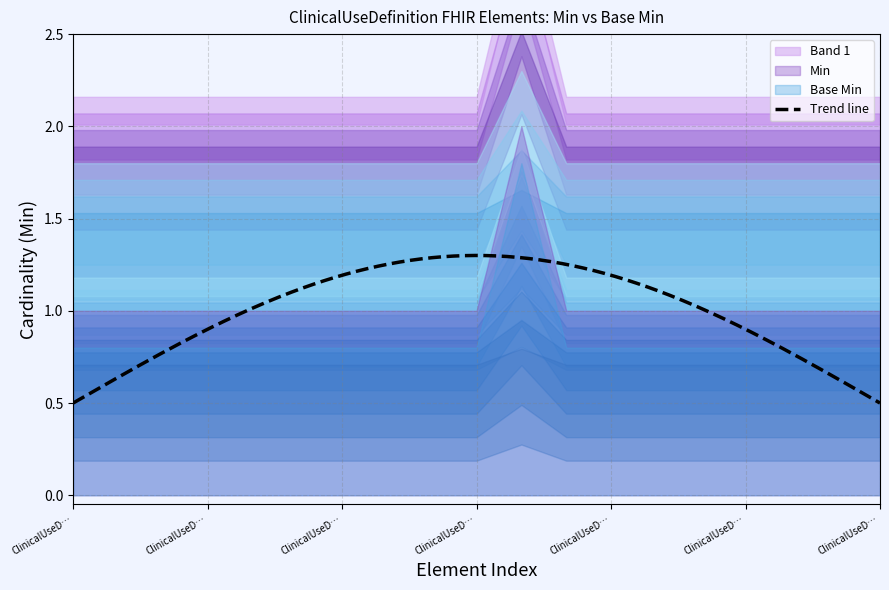

True or false: Min has more than 0 points higher than both neighbors.

True